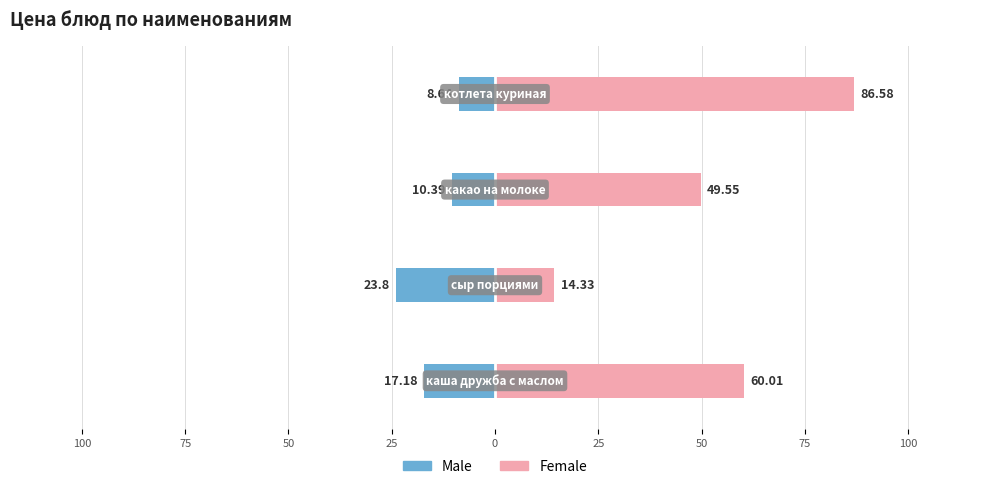

What is the average value of the Female series?

52.6